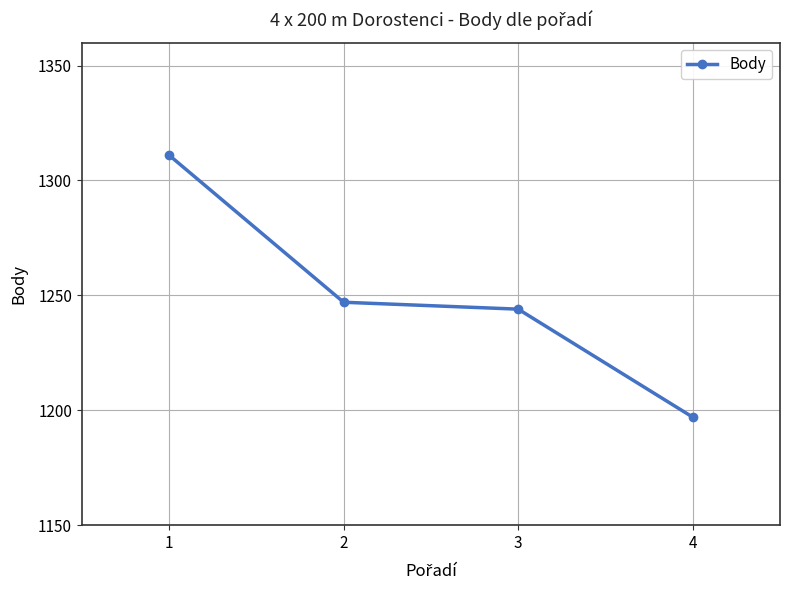

What is the difference between the maximum and minimum values?

114